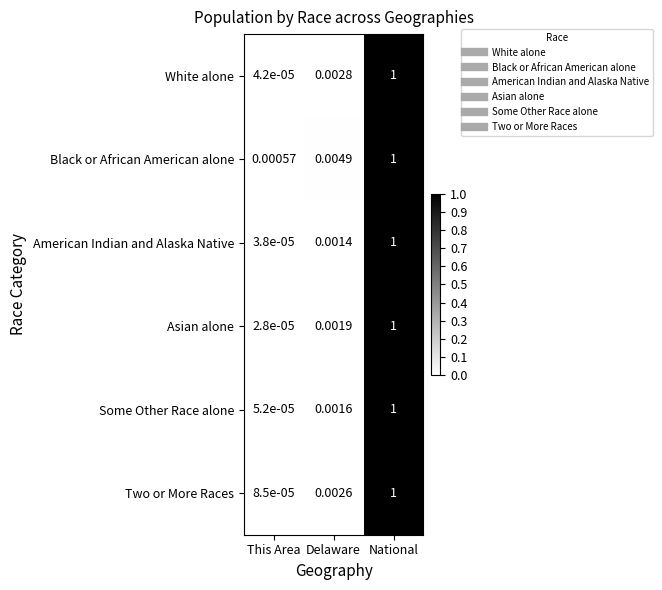

Which category has the lowest value across all series?

This Area